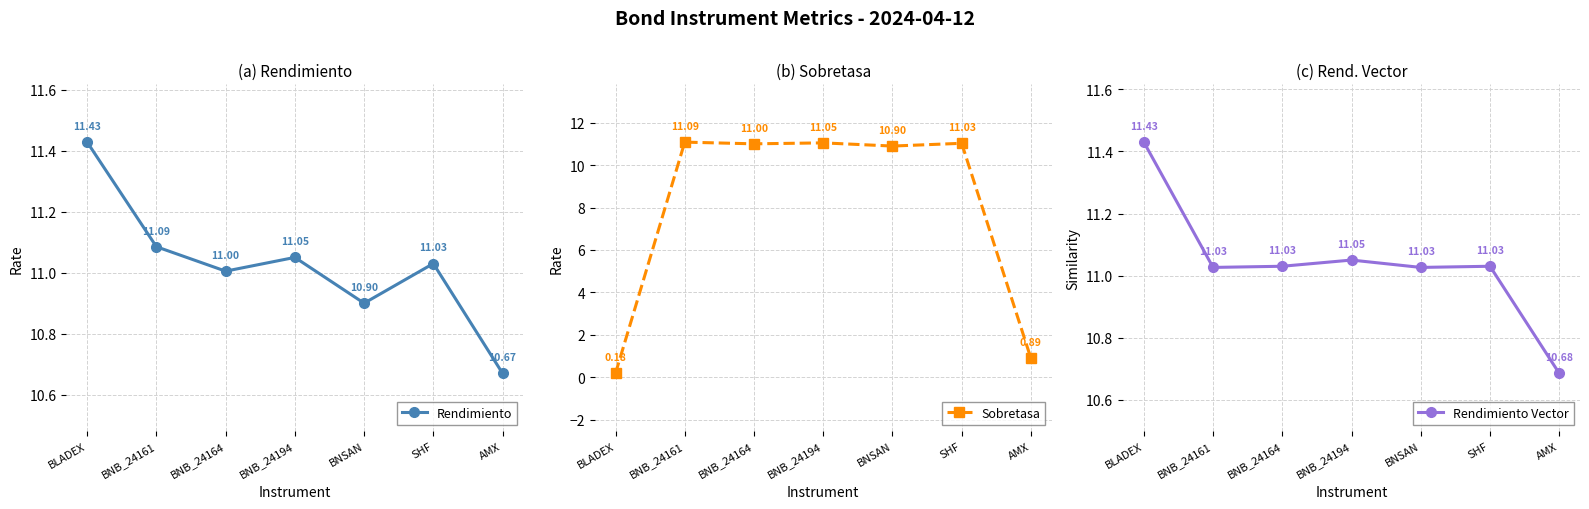

The Sobretasa series shows 14.5 at SHF. True or false?

False